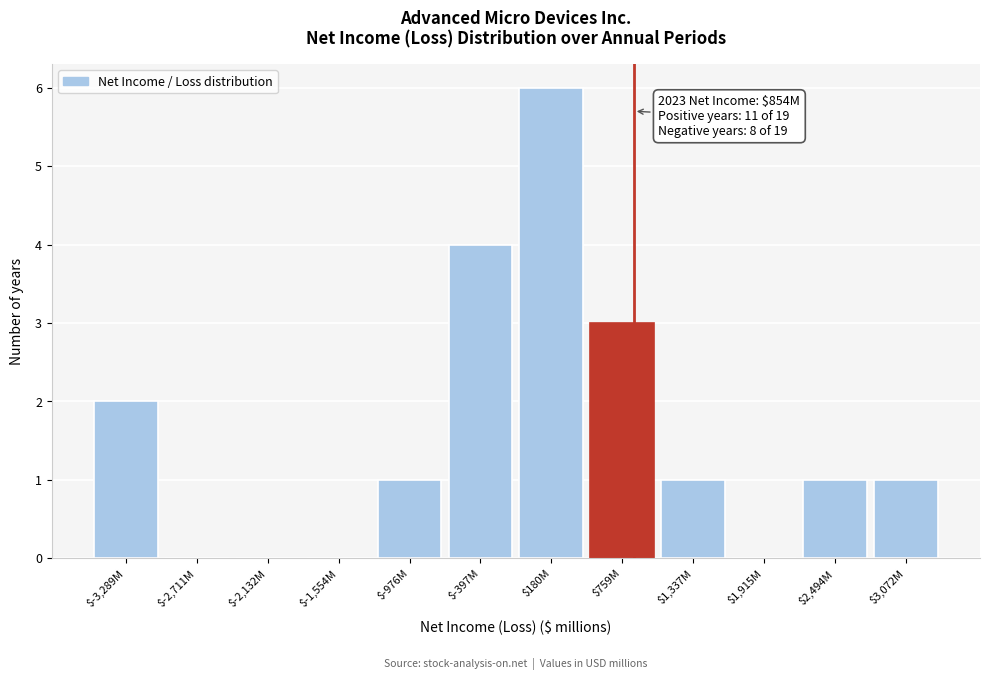

The chart shows a value of 4 at $-397M. True or false?

True